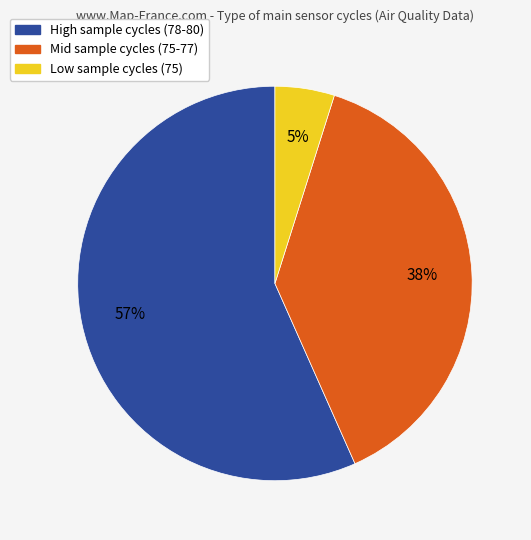

Does any single category account for the majority?

Yes